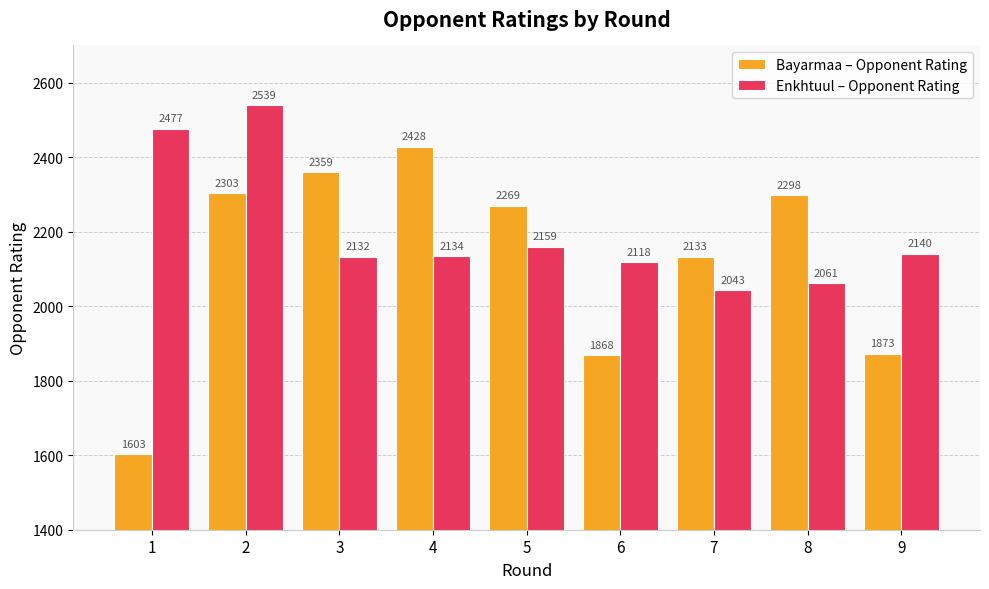

How many distinct data groups are displayed?

2